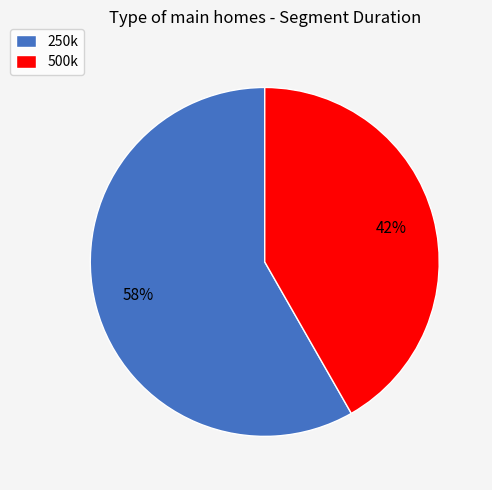

Do 500k and 250k together represent more than half of the pie?

Yes